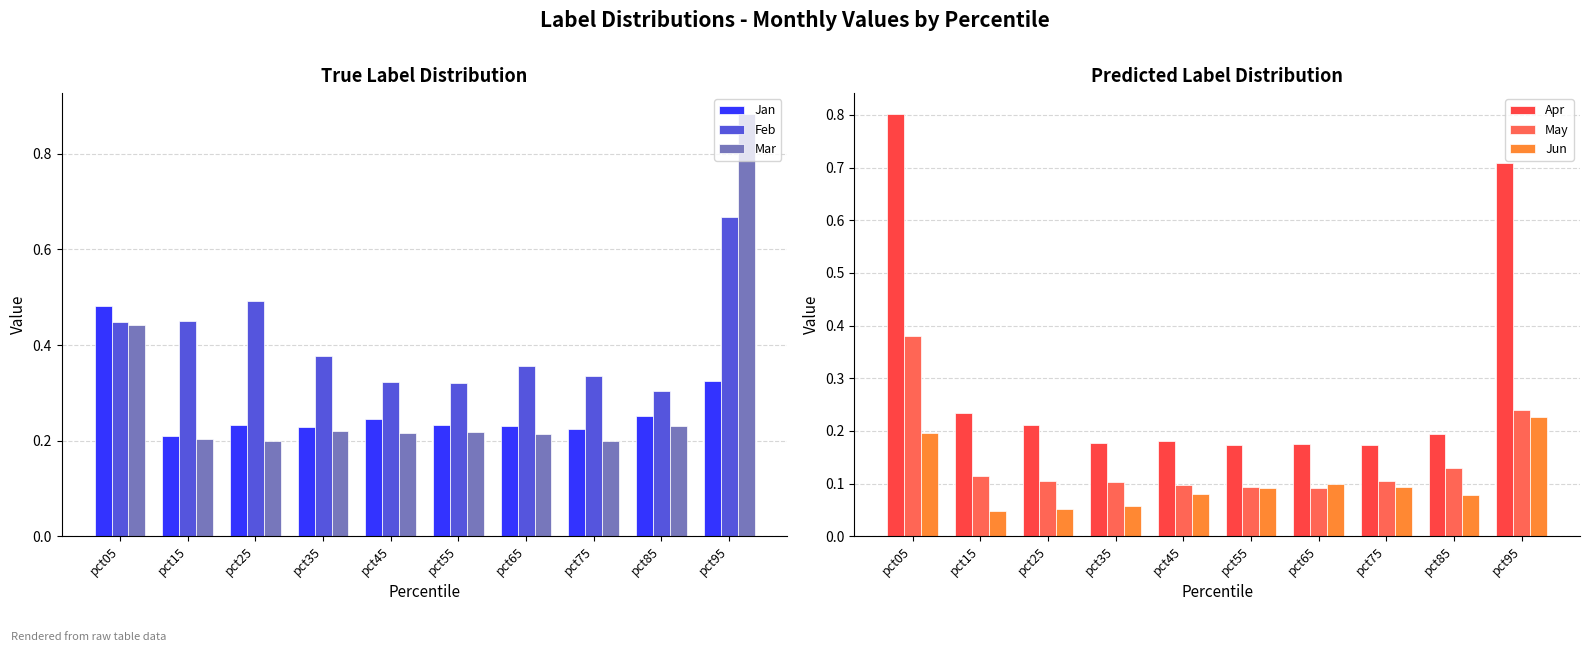

At which category is the sum across all series the highest?

pct95